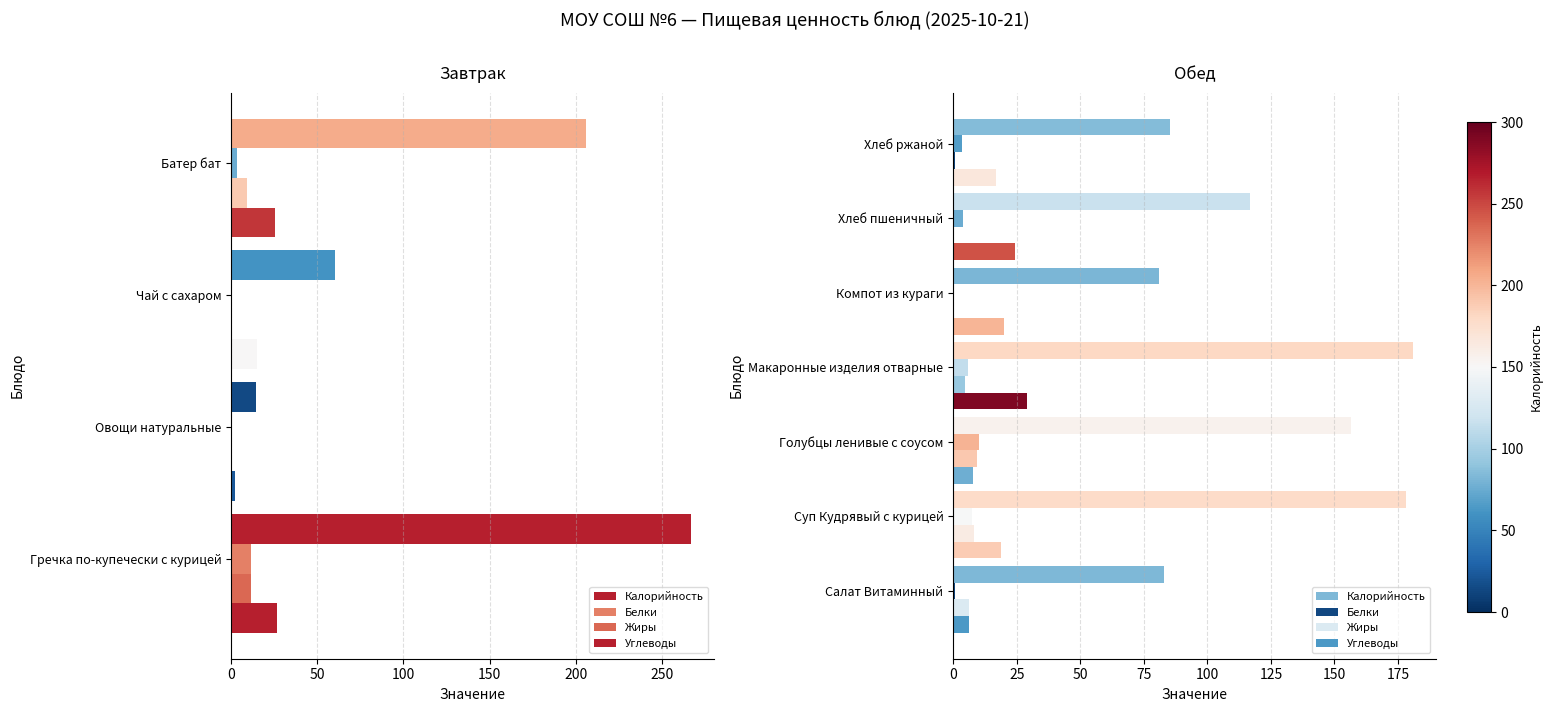

Count the number of data series in this chart.

4